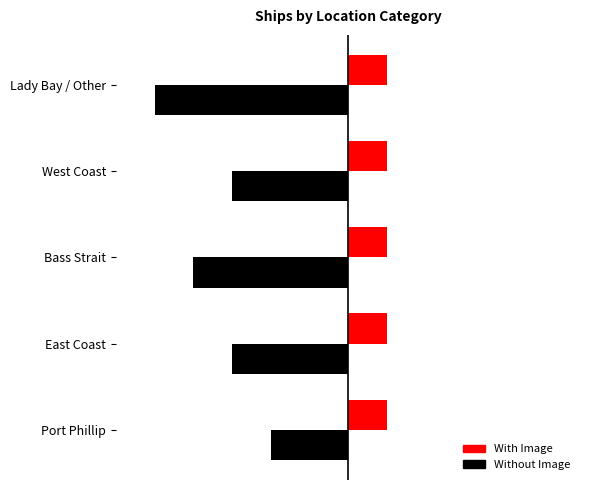

Rank the series by their average value, from lowest to highest.

Without Image, With Image